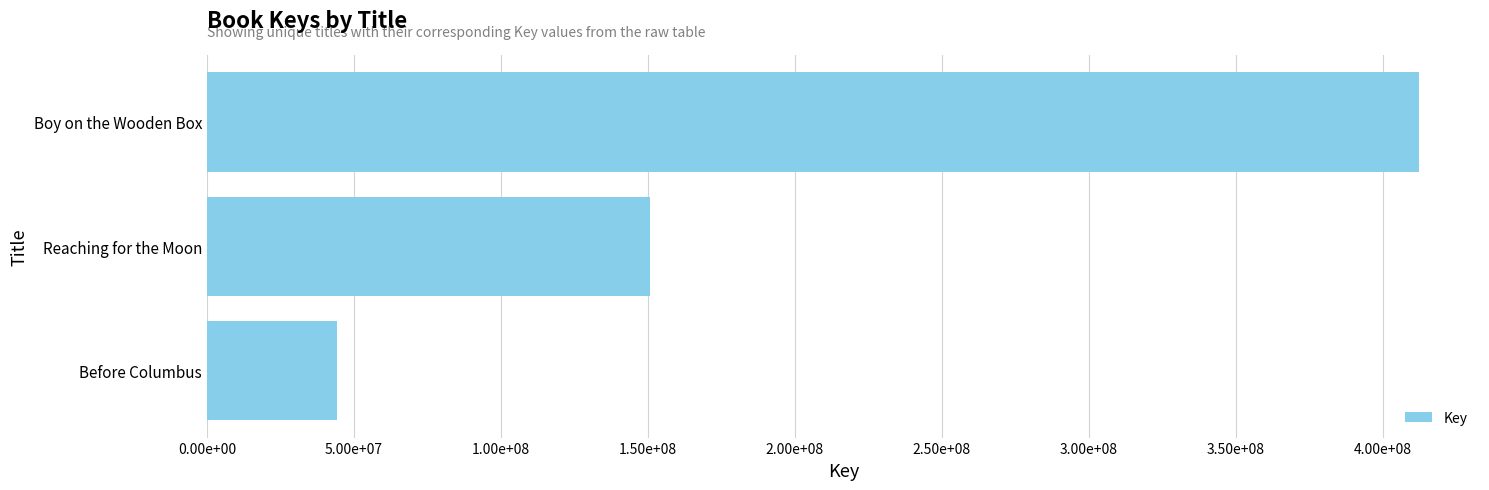

Where is the data nearest to the value 228402071?

Reaching for the Moon